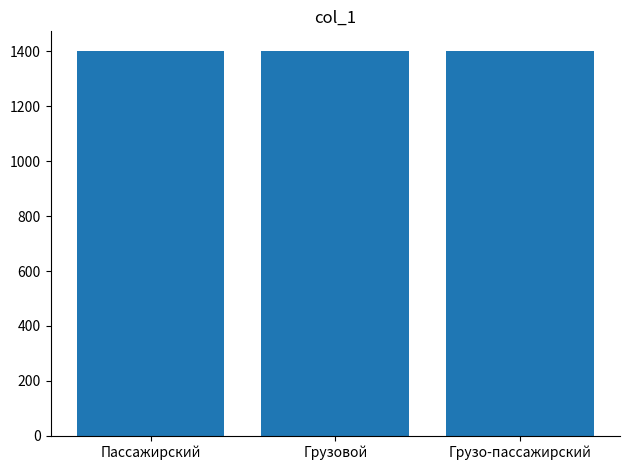

What is the ratio of the value at Грузовой to the value at Пассажирский?

1.0